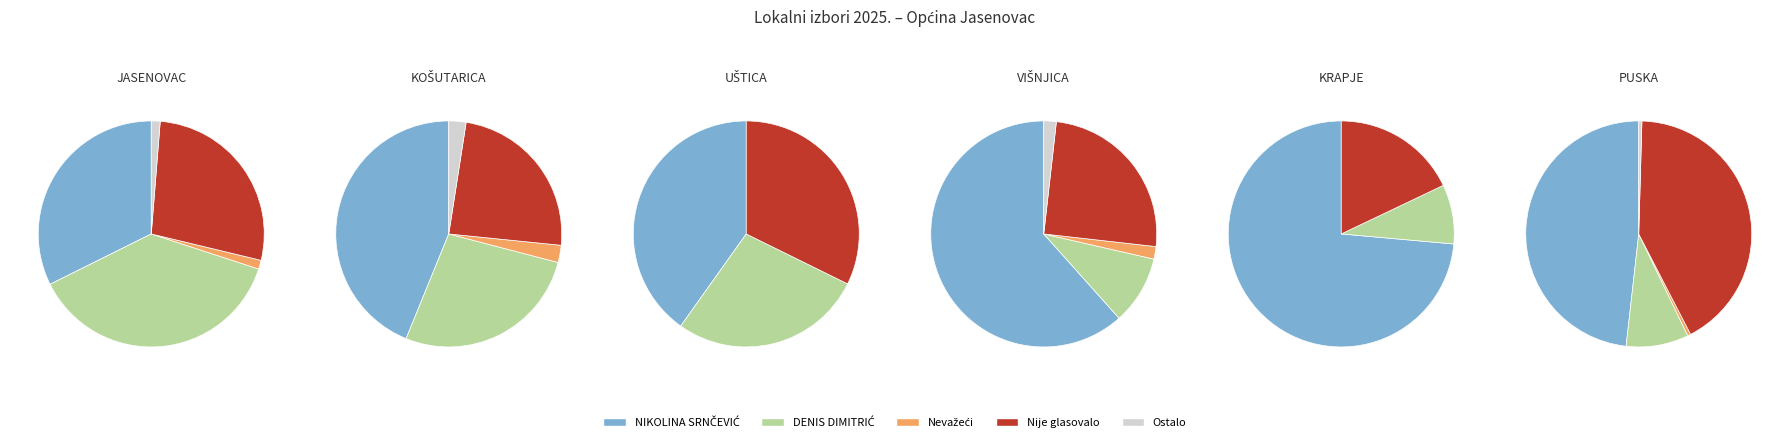

The MLAKA slice represents 1% of the pie. True or false?

False